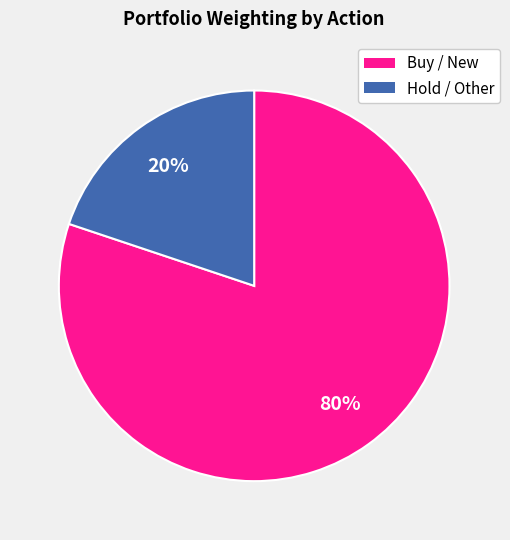

To the nearest percent, what is the difference between the largest and smallest slice percentages?

60%